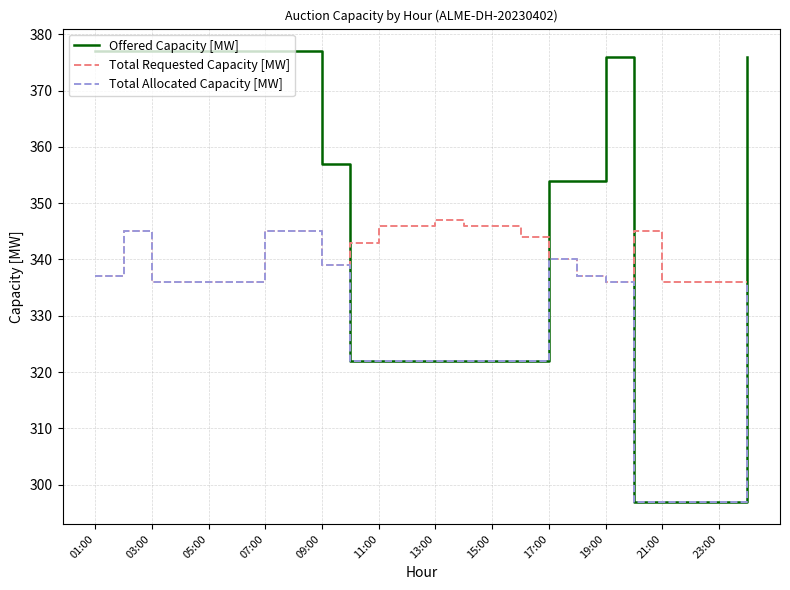

True or false: Offered Capacity [MW] and Total Requested Capacity [MW] cross at least once.

True